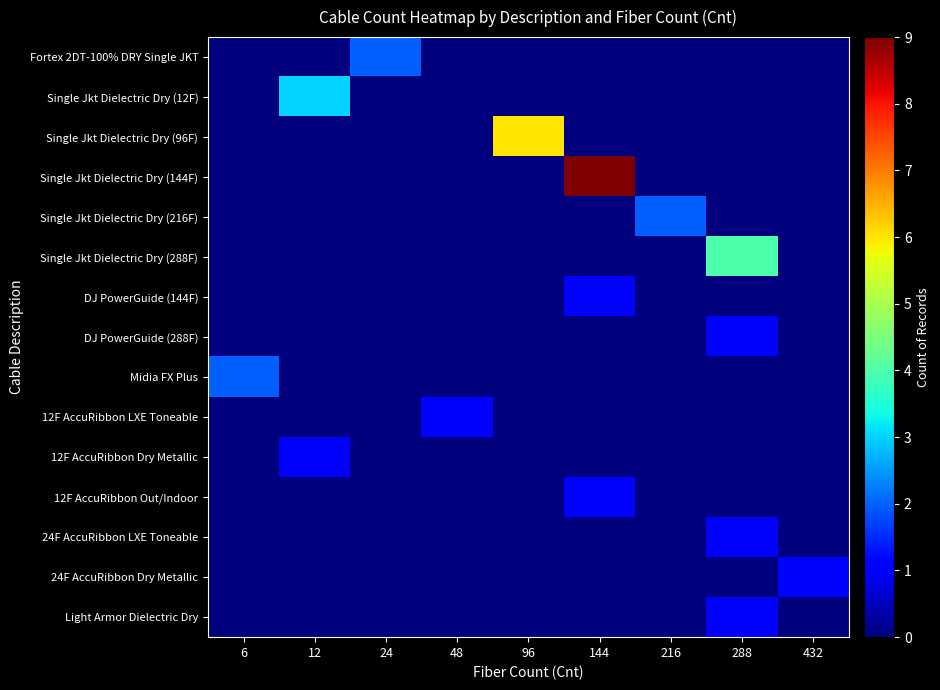

Which series has the largest range (max minus min)?

Single Jkt Dielectric Dry (144F)